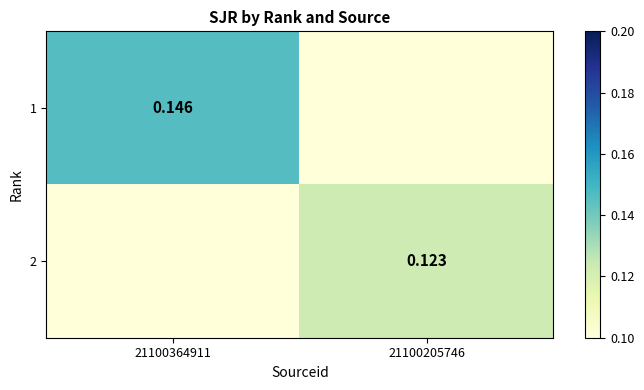

What is the average value of the 2 series?

0.1